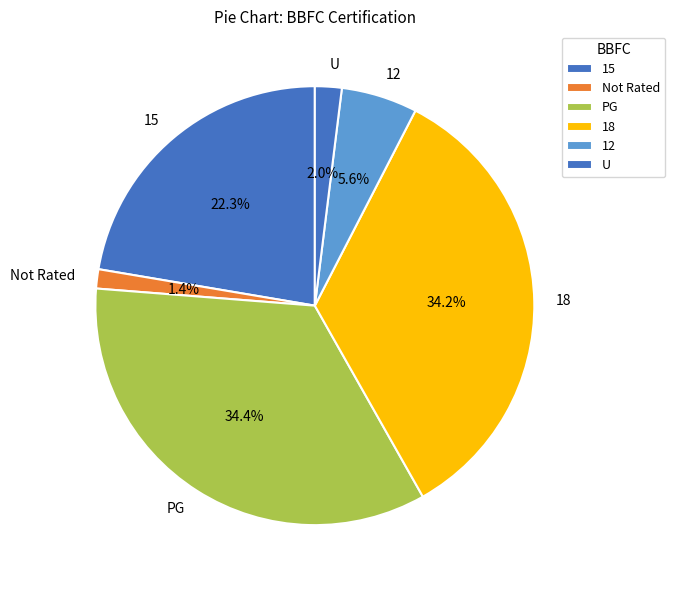

What is the ratio of the value at U to the value at 15?

0.1